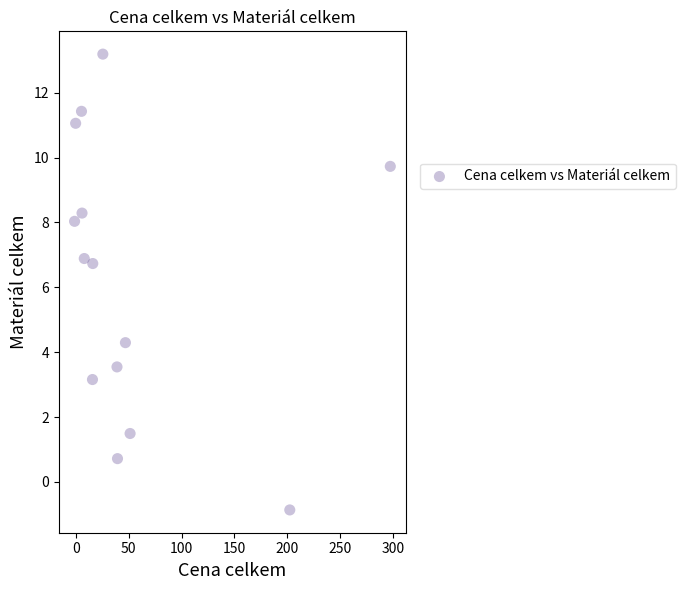

What is the range of Y values (max minus min)?

14.1